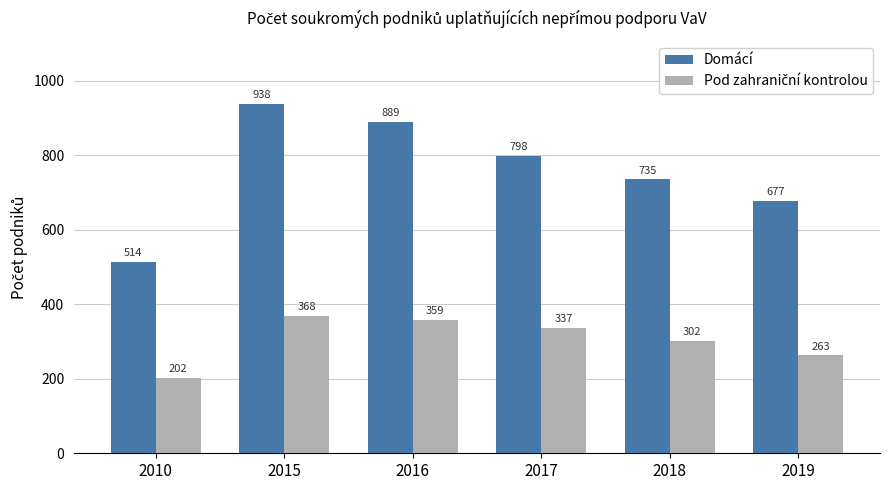

What is the greatest value displayed?

938